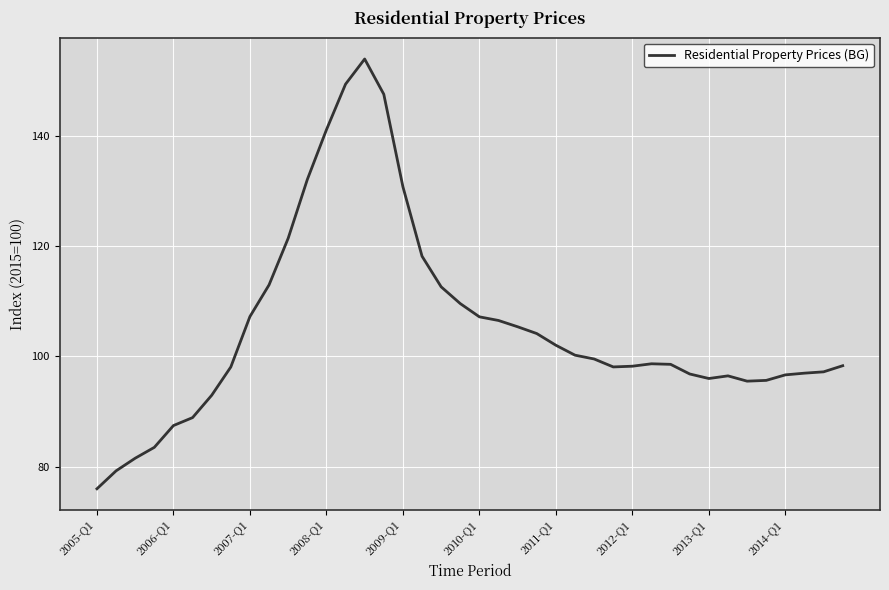

What is the minimum value shown in the chart?

76.0